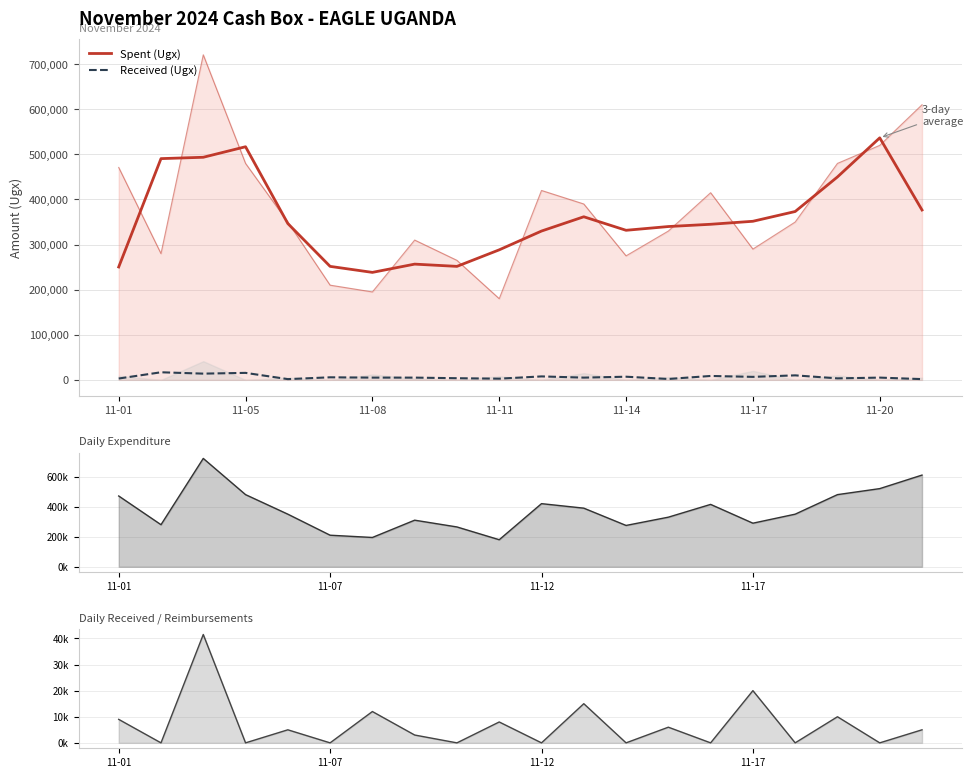

True or false: Daily Received has a value of 5000.0 at 19.

True